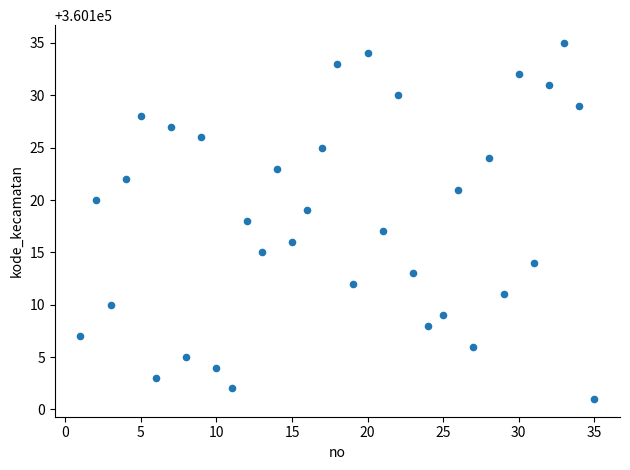

What is the range of X values (max minus min)?

34